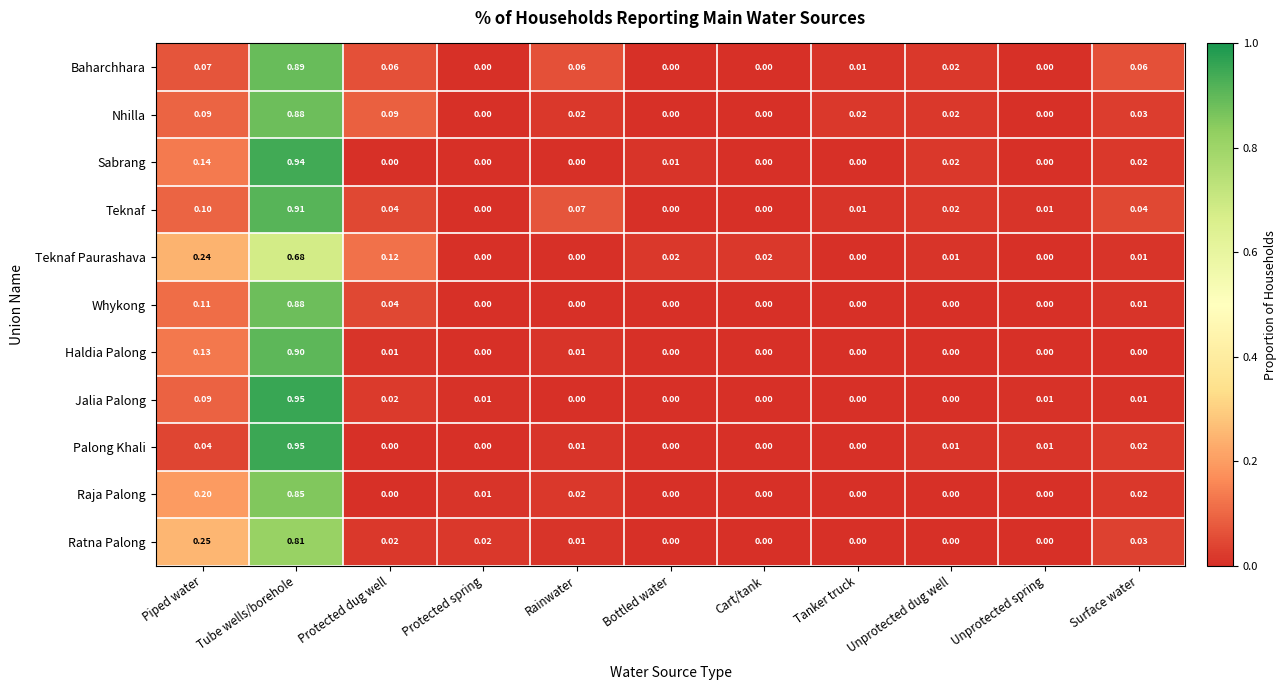

At which category does the chart reach its peak across all series?

Tube wells/borehole